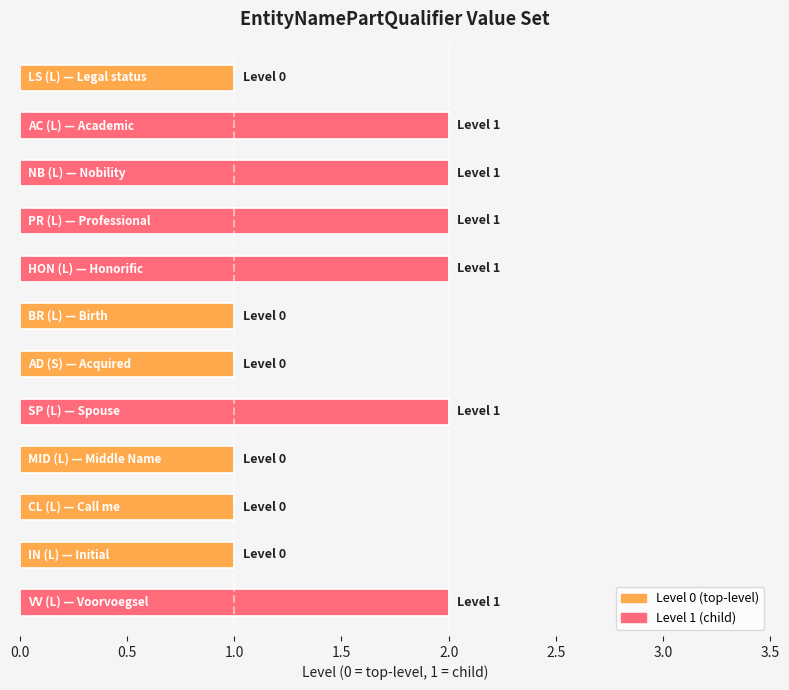

What is the label of the 4th bar from the right?

MID